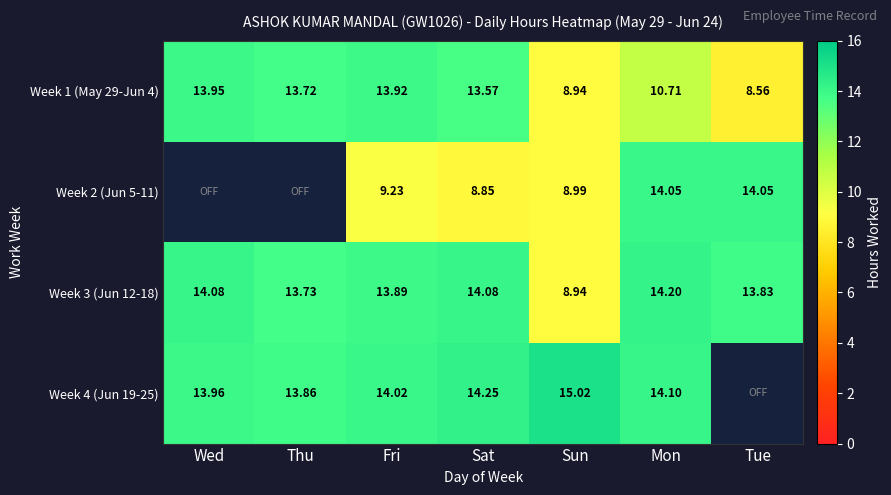

Where does the Week 1 (May 29-Jun 4) series first go above 13?

Wed